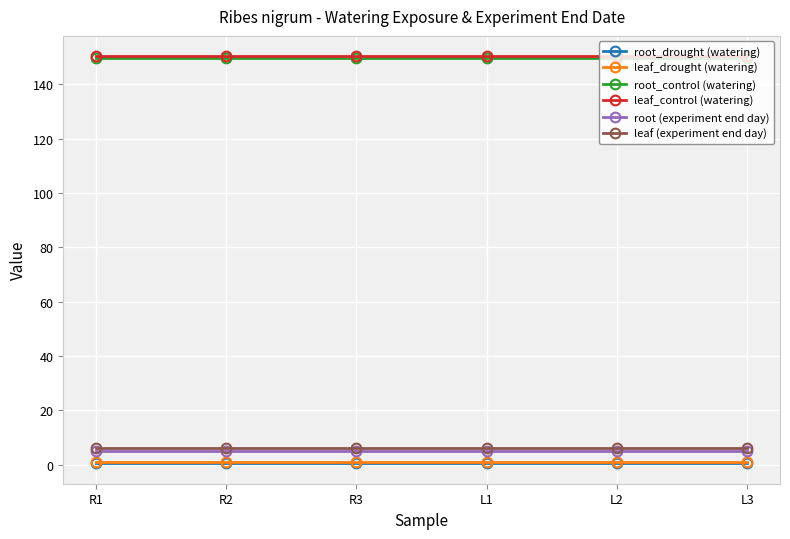

Rank the categories by root_control (watering) value from lowest to highest.

R1, R2, R3, L1, L2, L3